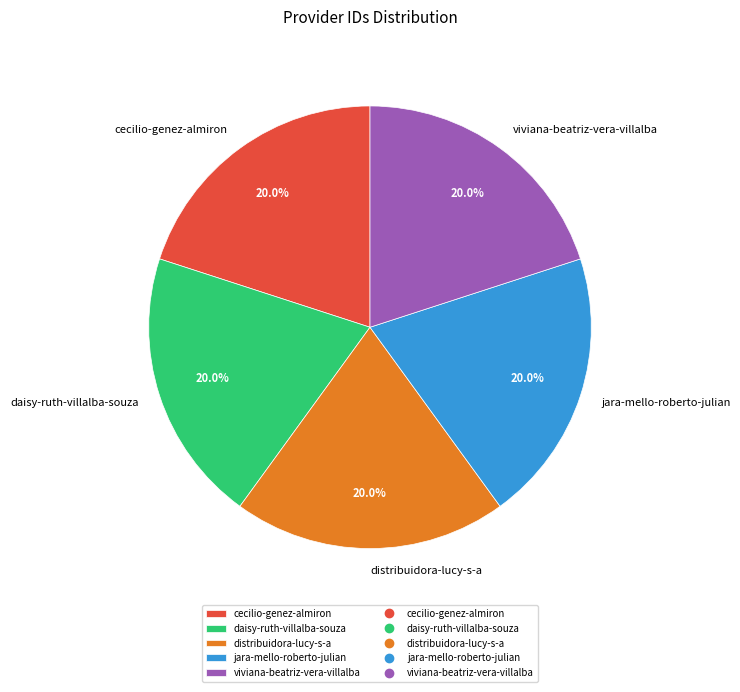

How many slices are in this pie chart?

5